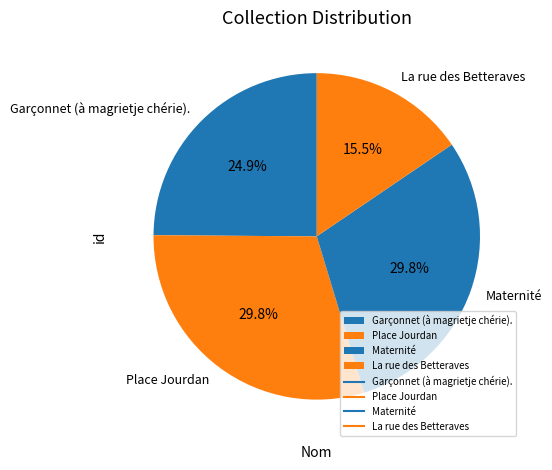

Is there any slice that represents more than half of the pie?

No